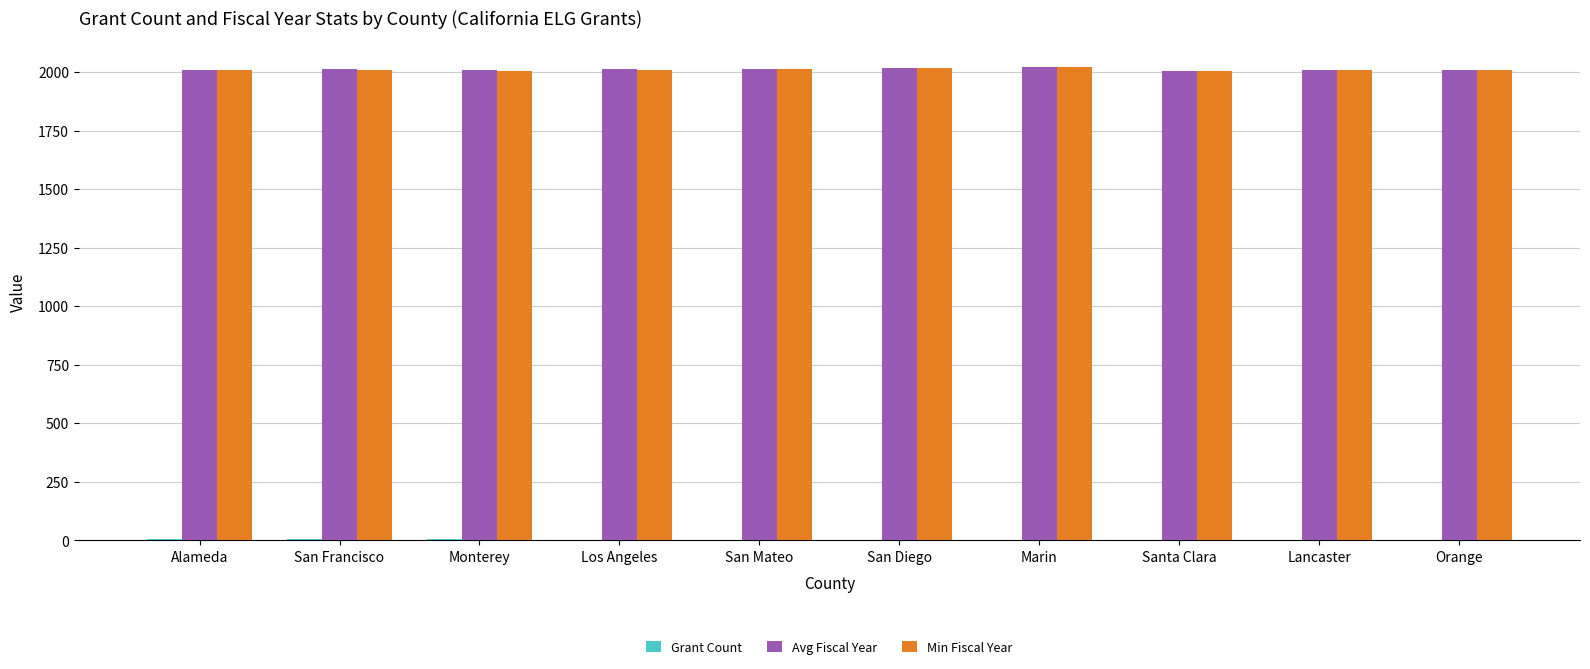

How many categories are shown in the chart?

10